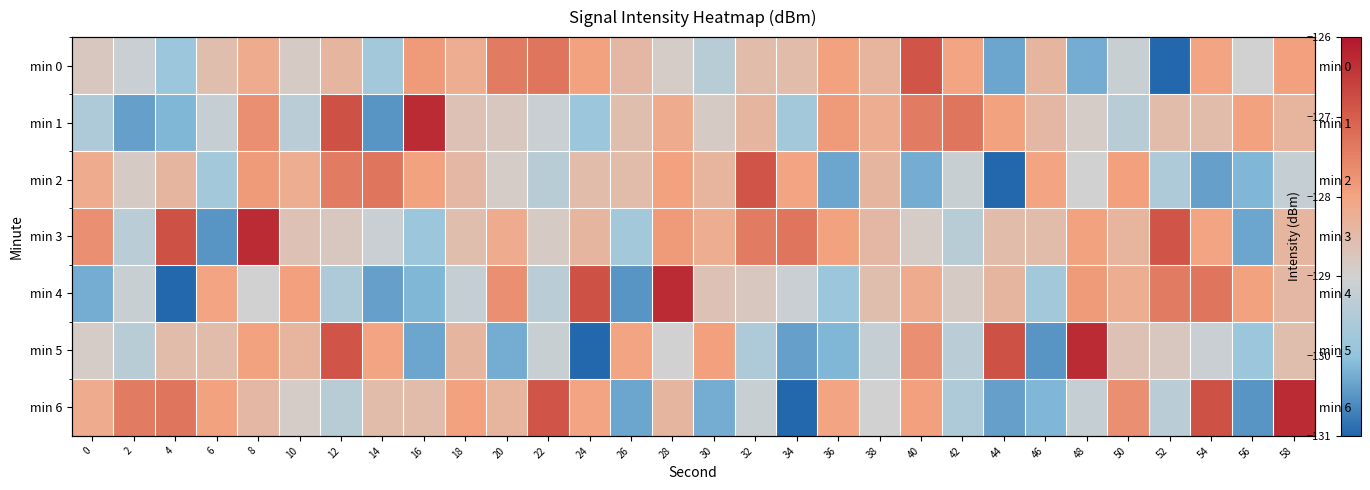

What is the total value across all series at 48?

-899.4